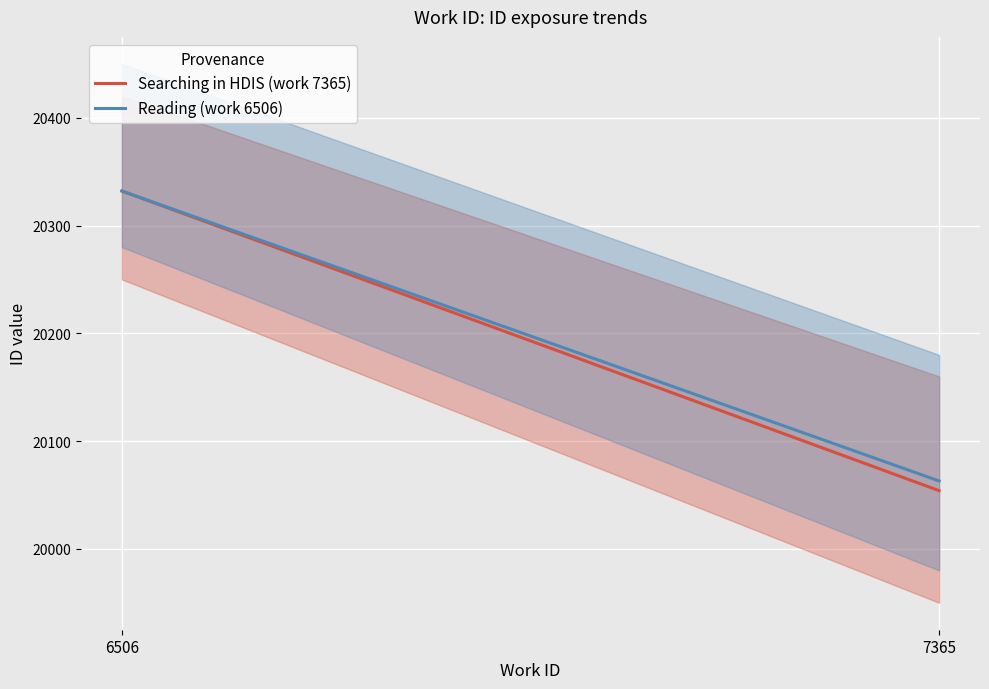

What is the value of the Searching in HDIS (work 7365) point at the 2nd from the left?

20054